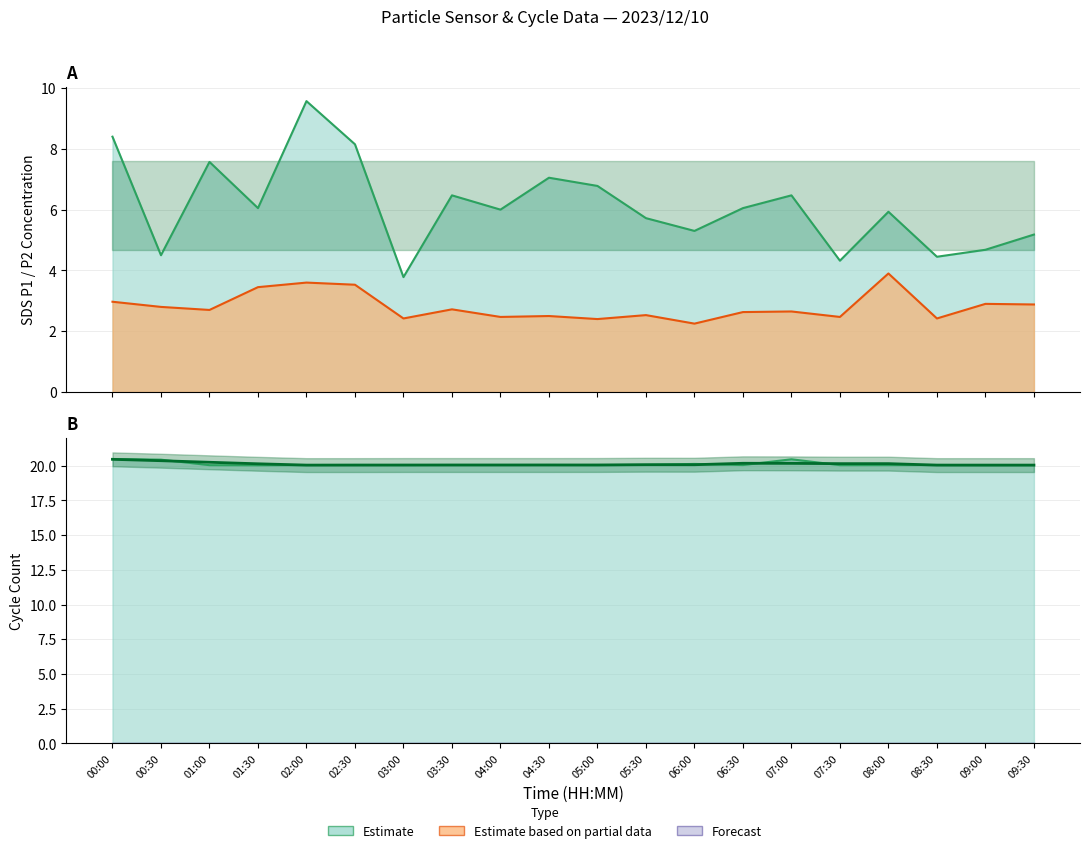

True or false: SDS_P1 and SDS_P2 intersect in this chart.

False